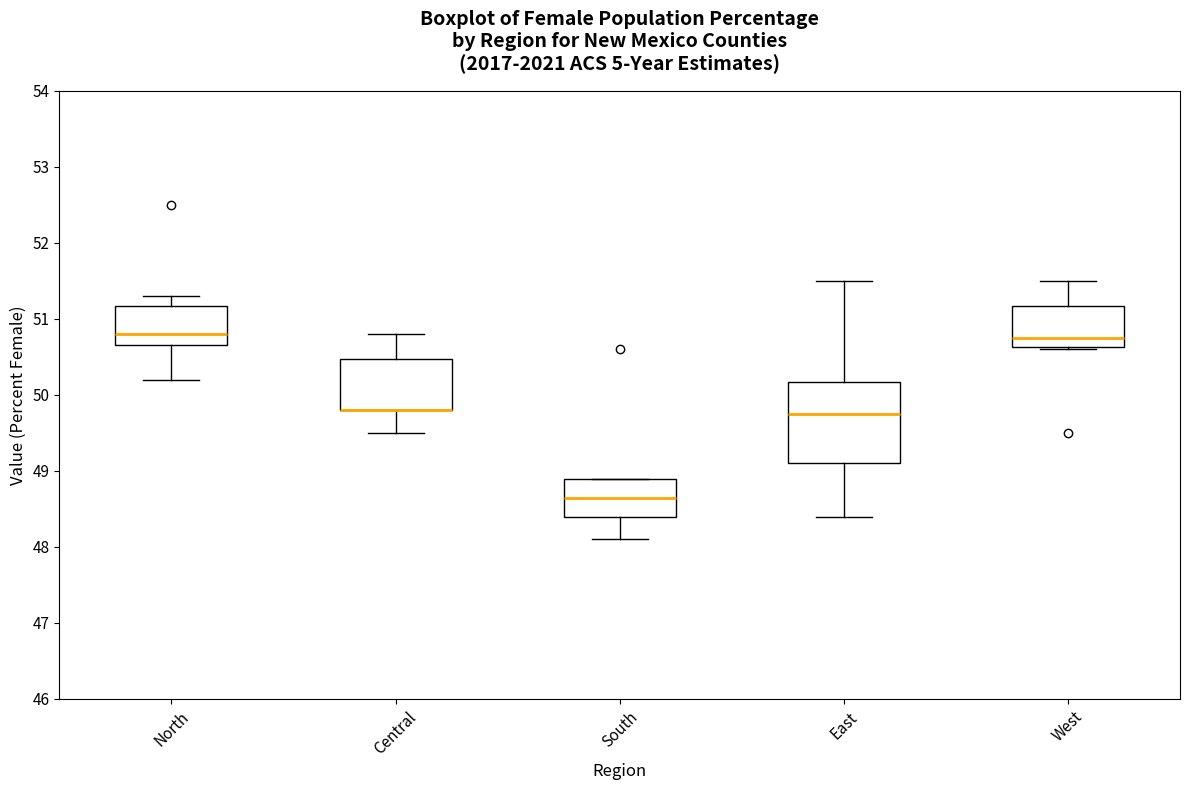

Where does the median line of the box for West sit on the y-axis? The values are not printed on the chart, so give them approximately, as read against the axis.

50.8